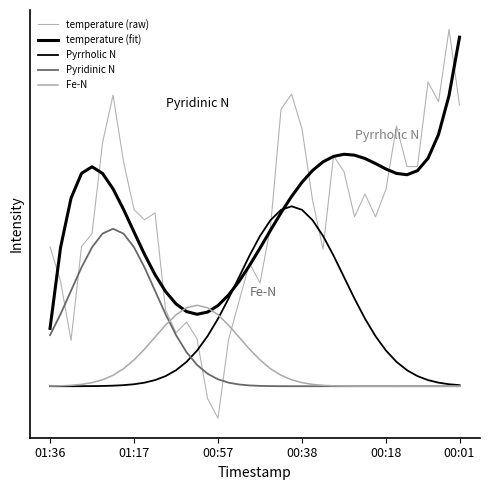

After their last crossing, which series has the higher values: temperature (raw) or Fe-N?

temperature (raw)